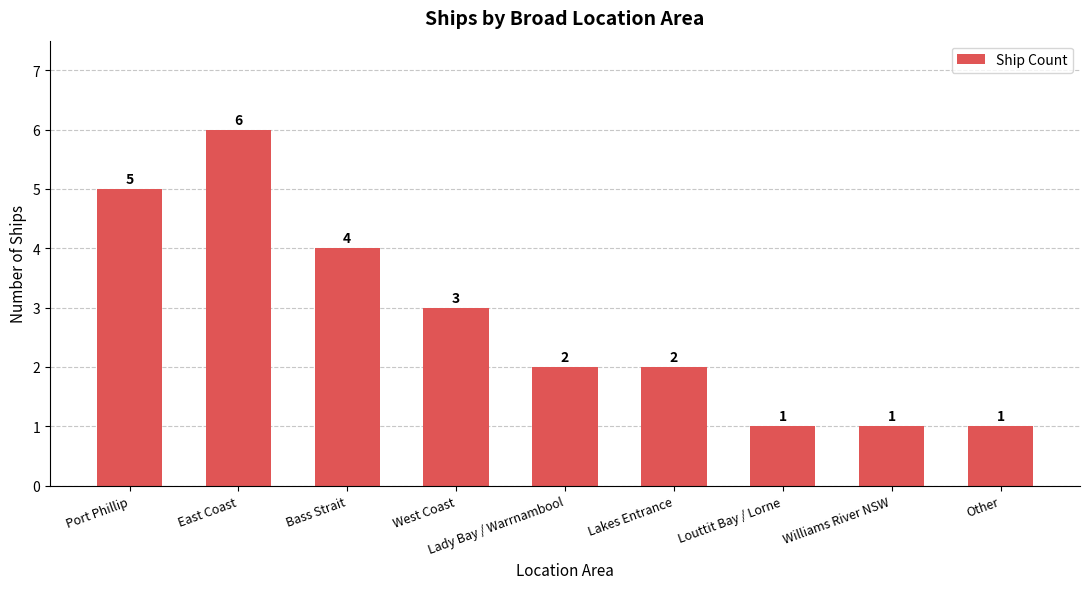

What is the sum of the values at East Coast and Williams River NSW?

7